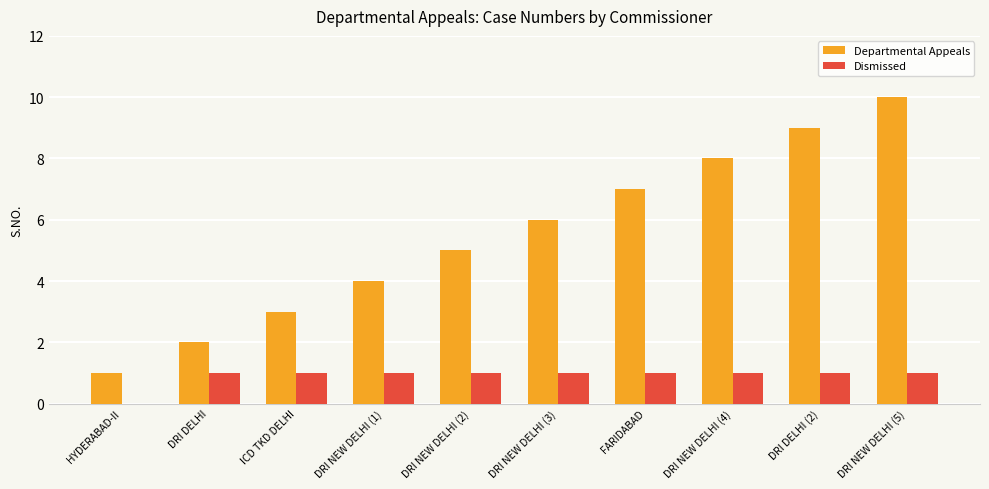

Between DRI NEW DELHI (1) and DRI NEW DELHI (5), which series saw the biggest shift?

Departmental Appeals